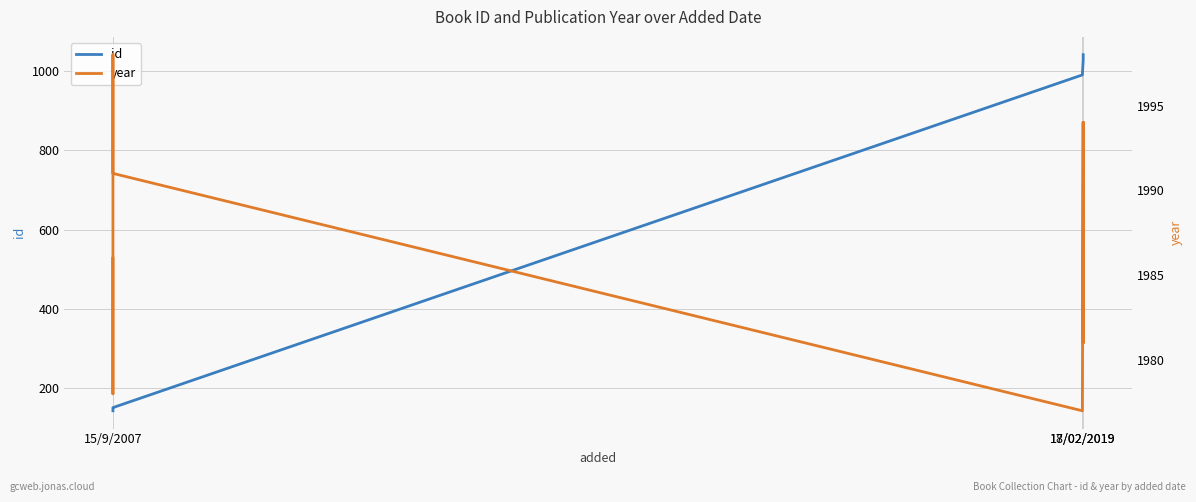

List the series in order of their overall mean, lowest first.

id, year